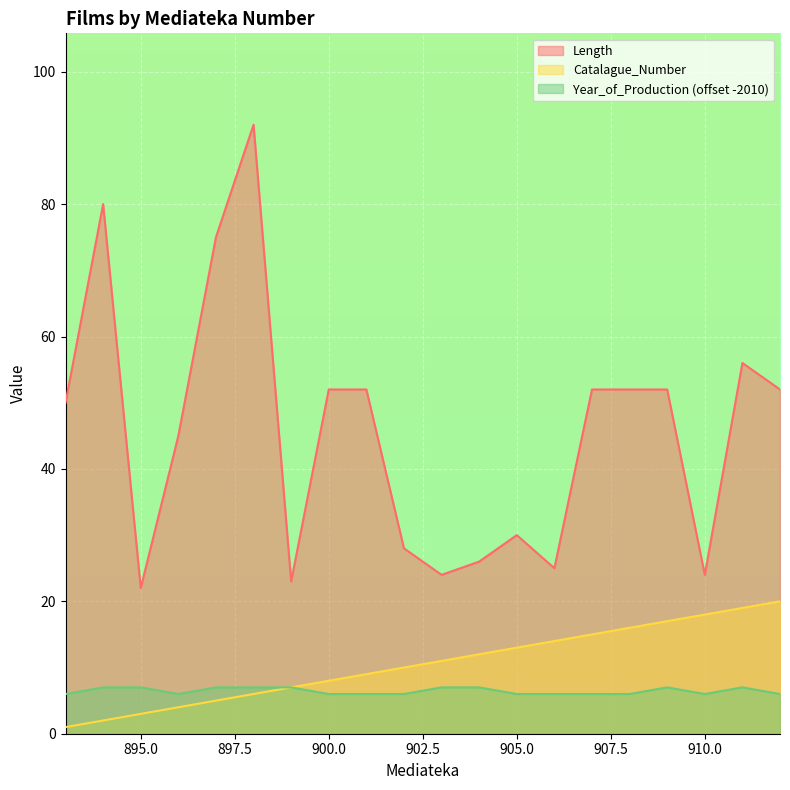

True or false: Year_of_Production has more than 2 interior local peaks.

False